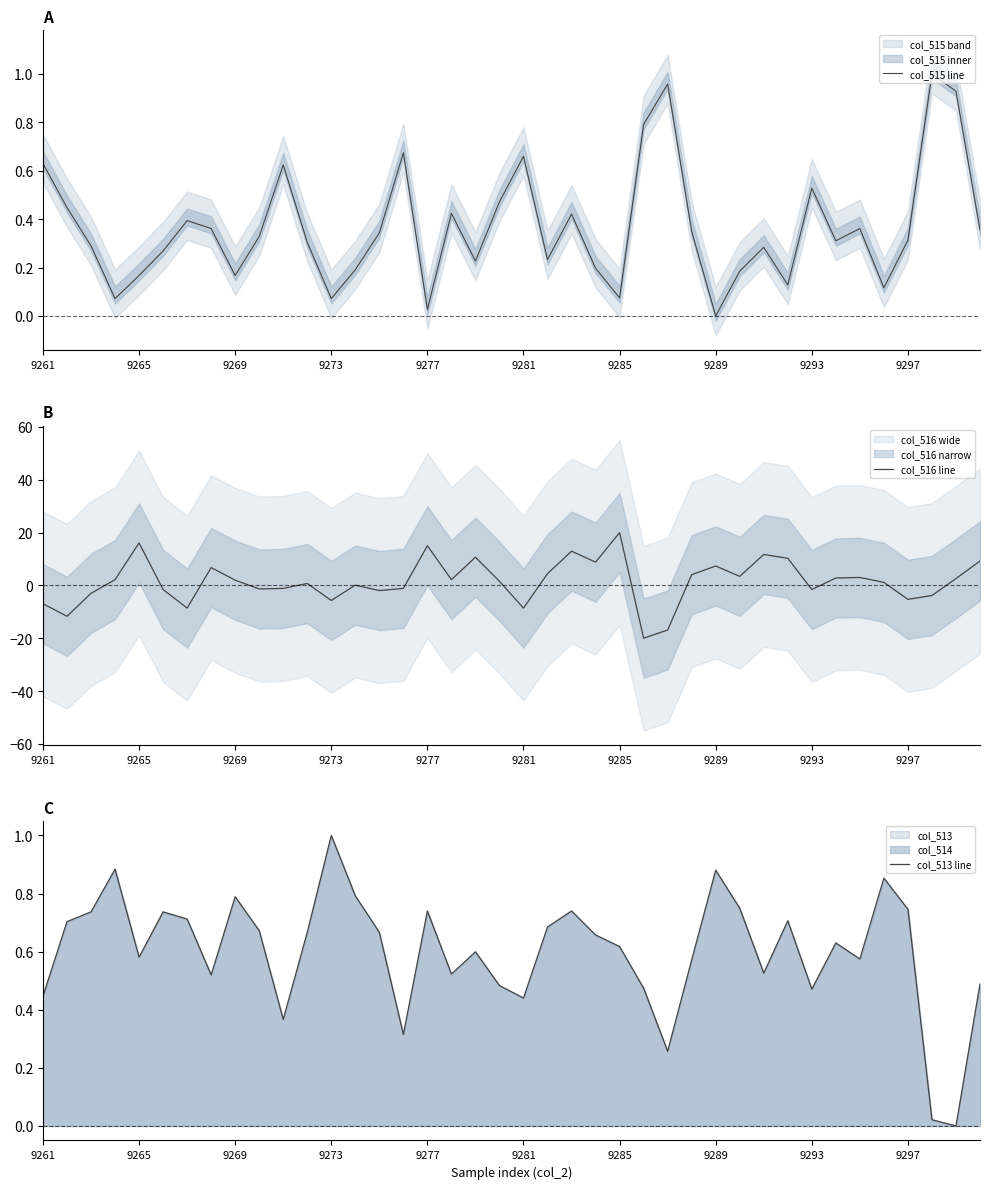

Reading left to right, what are all the values shown in this chart?

col_515 line: 0.6	0.4	0.3	0.1	0.2	0.3	0.4	0.4	0.2	0.3	0.6	0.3	0.1	0.2	0.3	0.7	0.0	0.4	0.2	0.5	0.7	0.2	0.4	0.2	0.1	0.8	1.0	0.3	0.0	0.2	0.3	0.1	0.5	0.3	0.4	0.1	0.3	1.0	0.9	0.4
col_516 line: -6.9	-11.7	-3.0	2.2	16.1	-1.6	-8.6	6.7	2.0	-1.3	-1.1	0.7	-5.7	0.1	-2.0	-1.1	15.0	2.2	10.7	1.6	-8.6	4.5	13.0	8.8	20.0	-20.0	-16.9	4.0	7.4	3.4	11.7	10.3	-1.6	2.8	3.0	1.1	-5.3	-3.8	2.6	9.2
col_513 line: 0.4	0.7	0.7	0.9	0.6	0.7	0.7	0.5	0.8	0.7	0.4	0.7	1.0	0.8	0.7	0.3	0.7	0.5	0.6	0.5	0.4	0.7	0.7	0.7	0.6	0.5	0.3	0.6	0.9	0.7	0.5	0.7	0.5	0.6	0.6	0.9	0.7	0.0	0.0	0.5